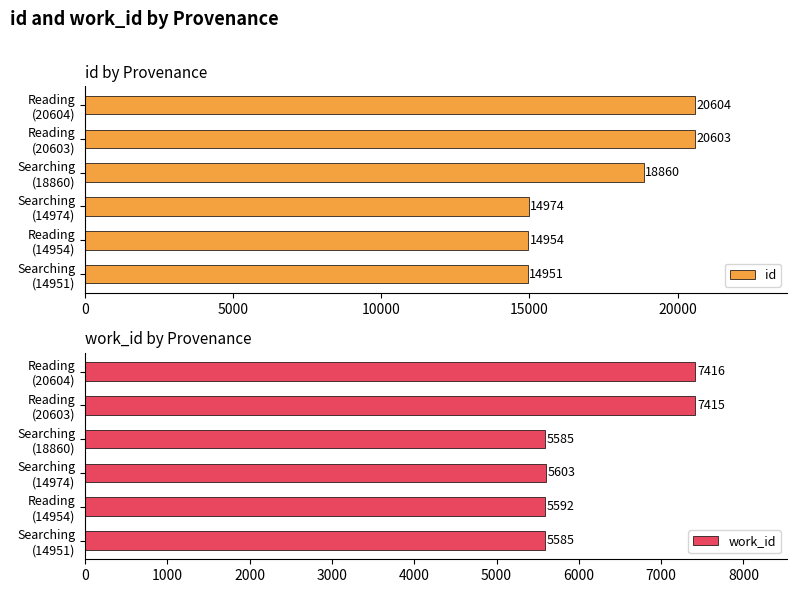

How many bars are there in total?

12